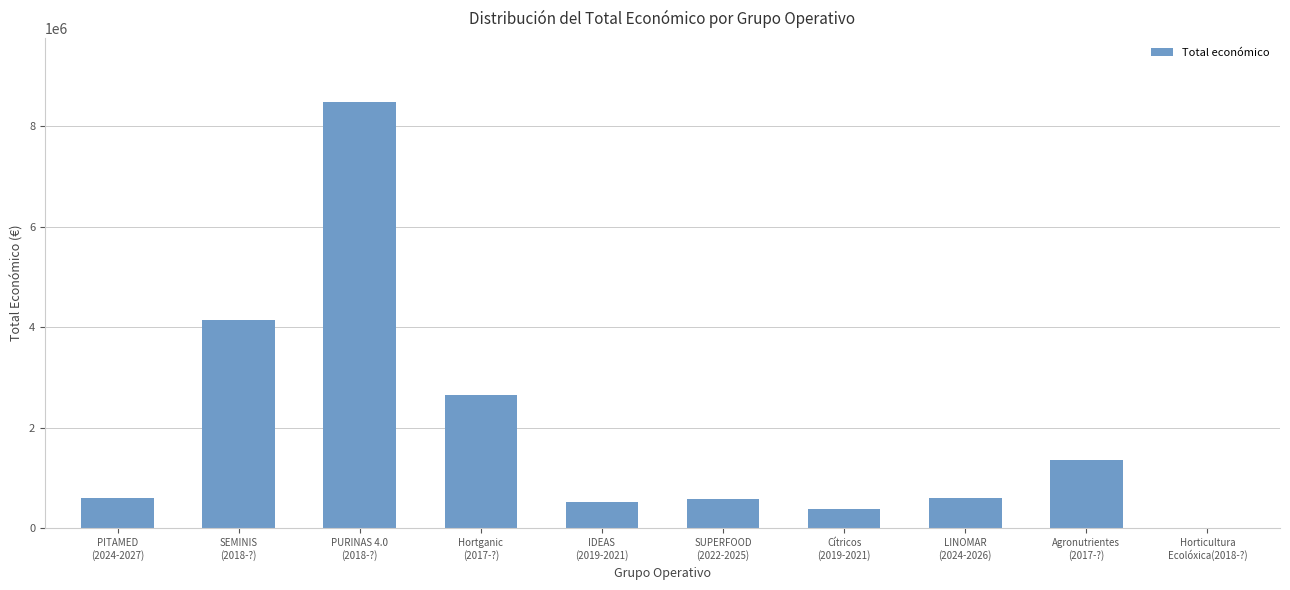

What is the greatest value displayed?

8484999